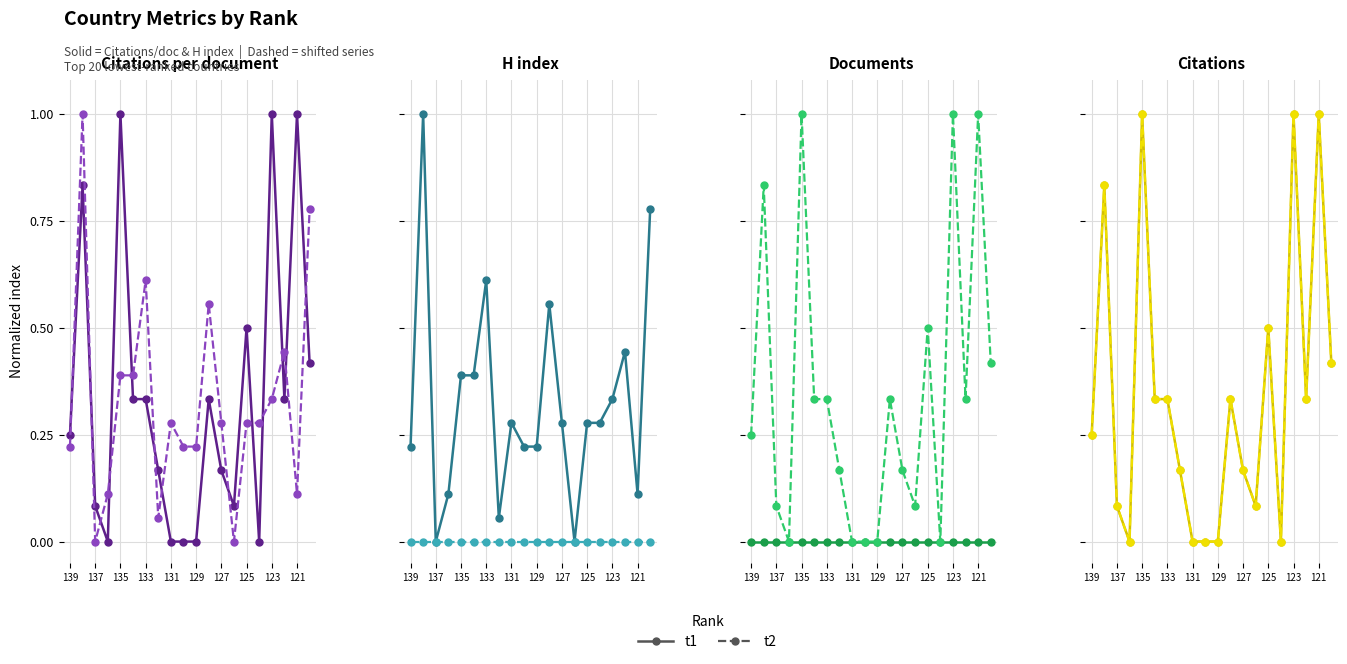

Does the chart display data point markers on the line(s)?

Yes